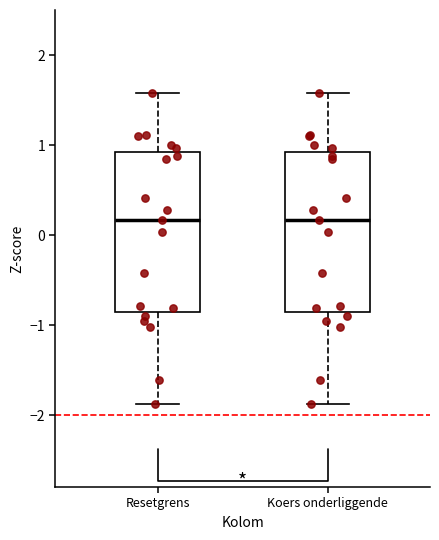

Reading left to right, read every box against the y-axis: the position of its median line, the range the box covers, and the ends of its whiskers. The values are not printed on the chart, so give them approximately, as read against the axis.

Resetgrens: median 0.2, box -0.9 to 0.9, whiskers -1.9 to 1.6
Koers onderliggende: median 0.2, box -0.9 to 0.9, whiskers -1.9 to 1.6